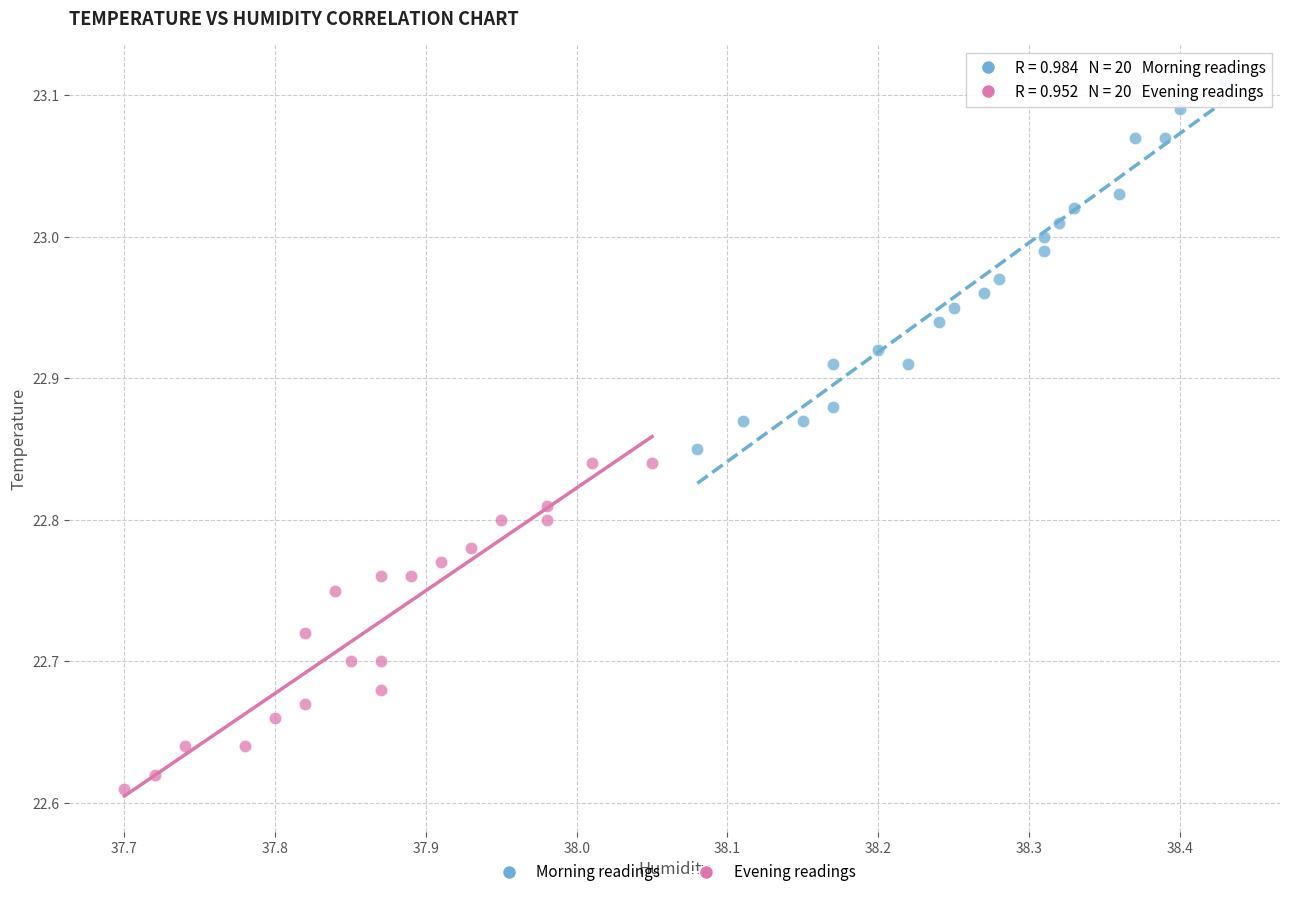

What are all the series names shown in the legend?

Morning readings, Evening readings